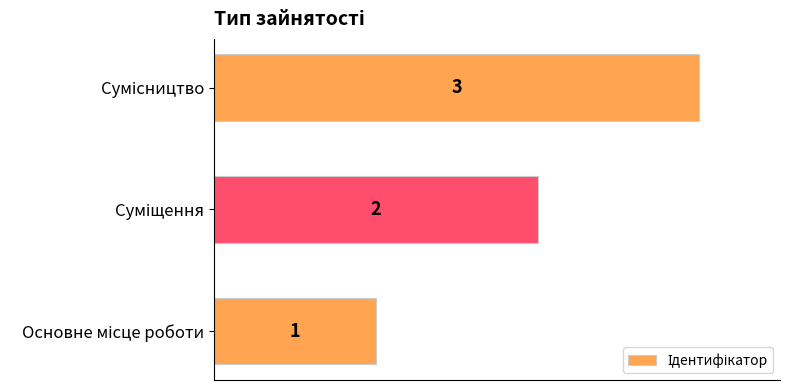

What is the sum of all values?

6